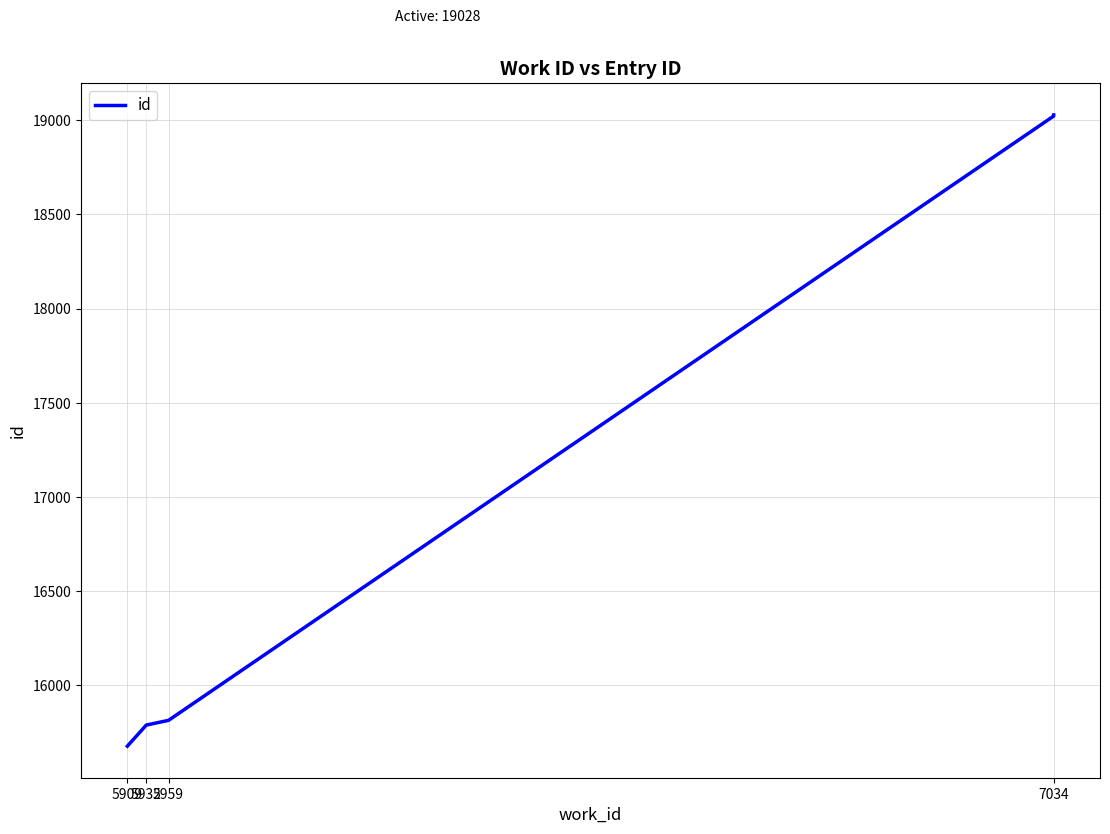

True or false: the data has more than 1 interior local peaks.

False